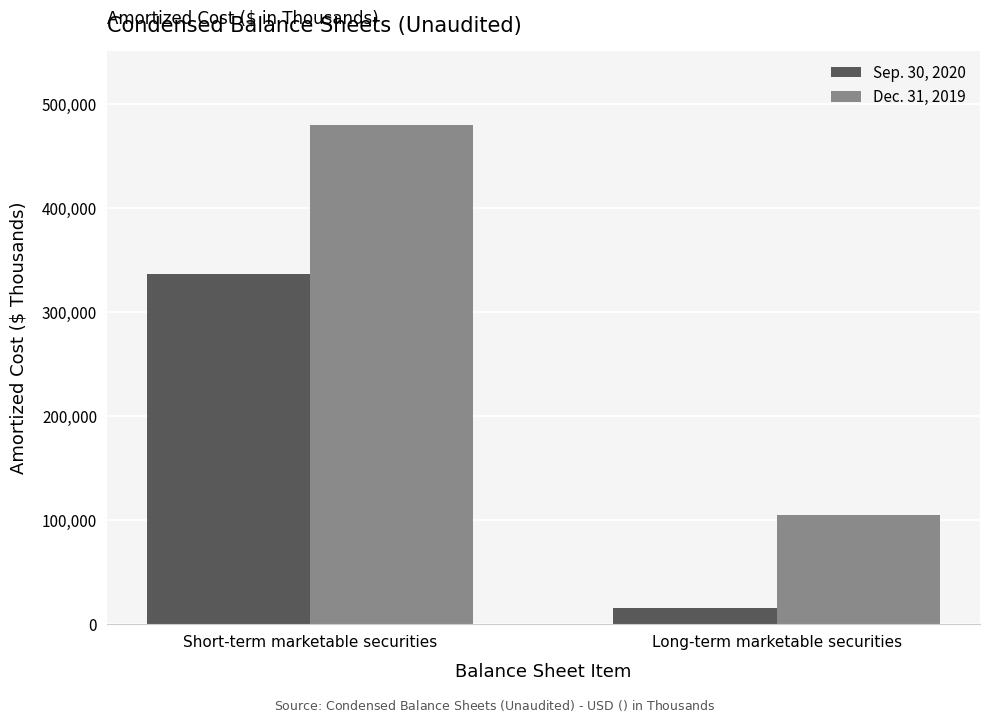

What position from the left is Long-term marketable securities?

2